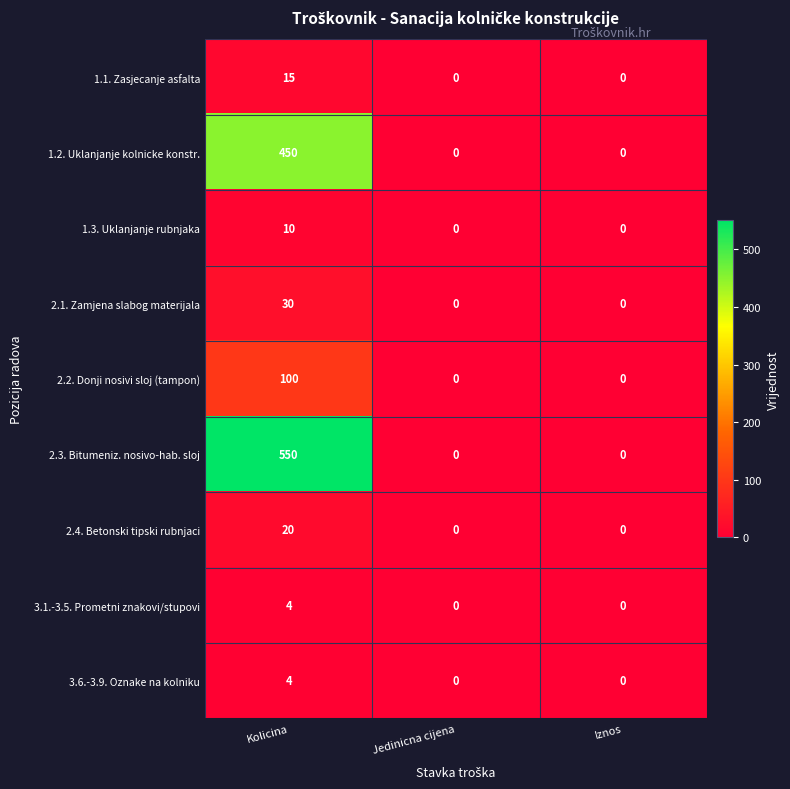

Which series has the largest total across all categories?

2.3. Bitumeniz. nosivo-hab. sloj